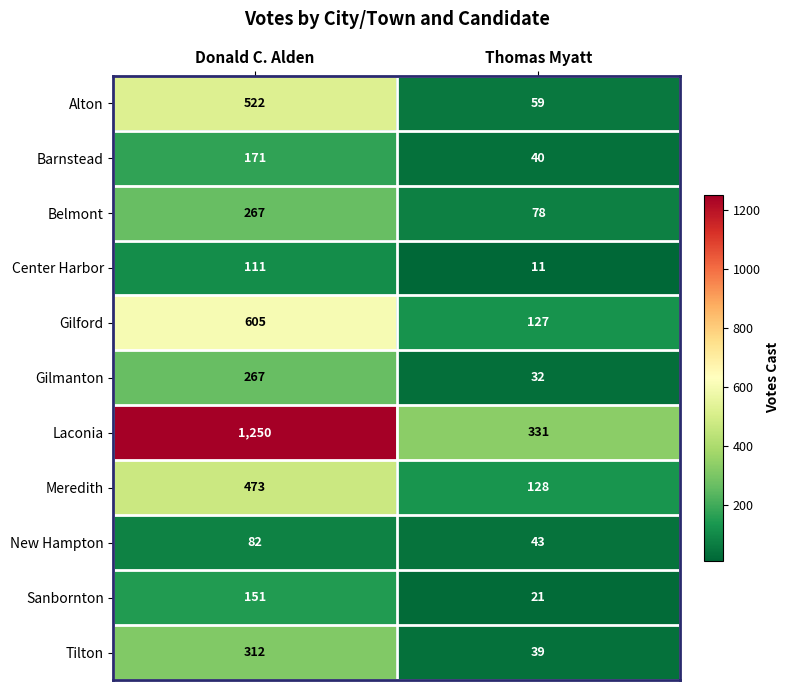

What is the maximum value shown in the chart?

1250